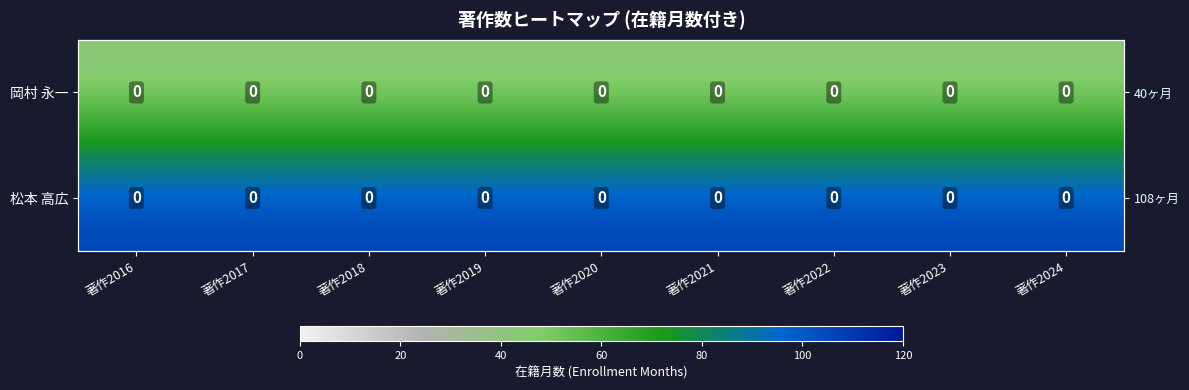

What is the greatest value displayed?

108